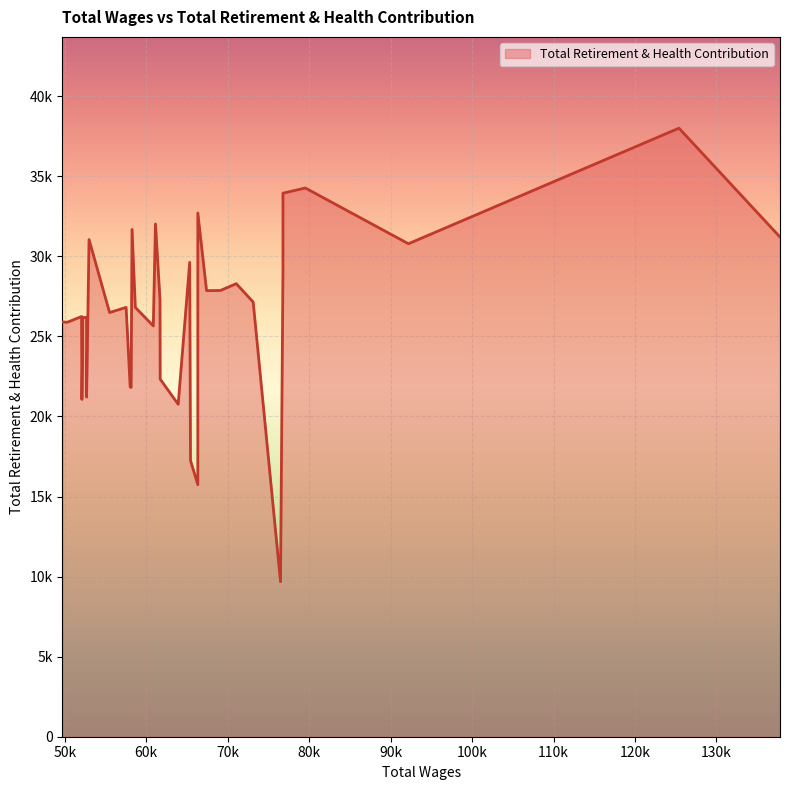

What is the ratio of the value at 50333 to the value at 58135?

1.2